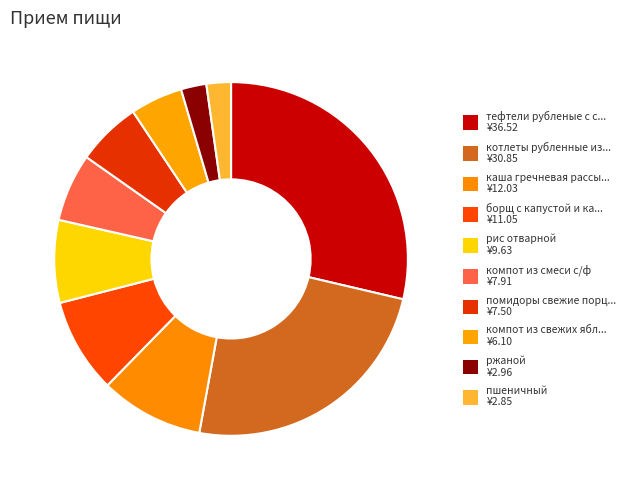

Is there a majority slice in this chart?

No